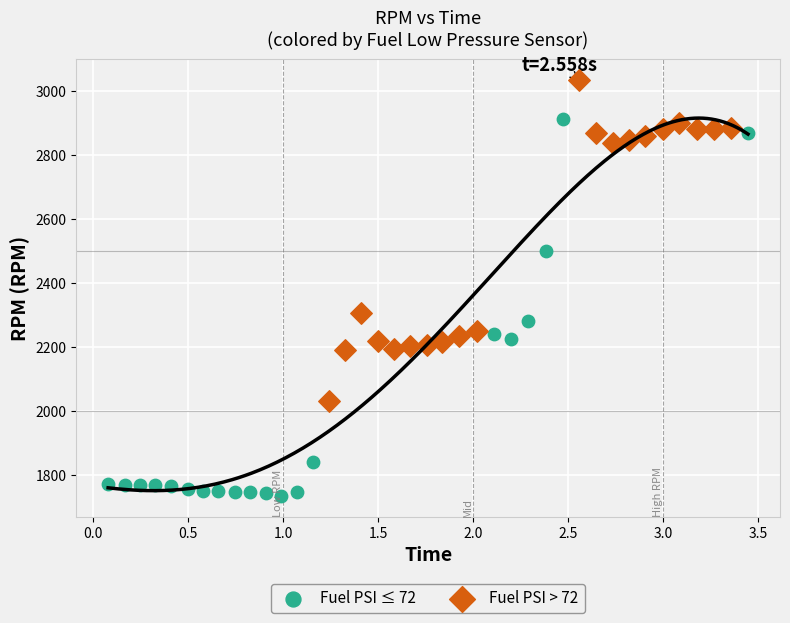

Which series contains the highest Y value?

Fuel PSI > 72